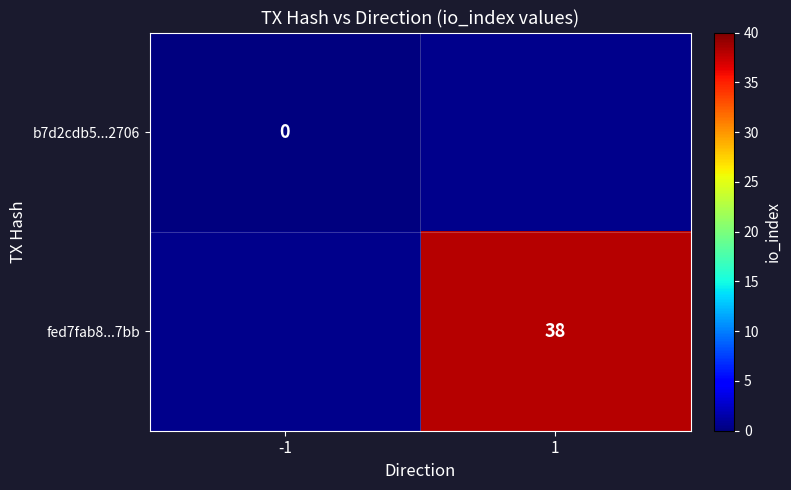

True or false: fed7fab8...7bb has a value of 38 at 1.

True